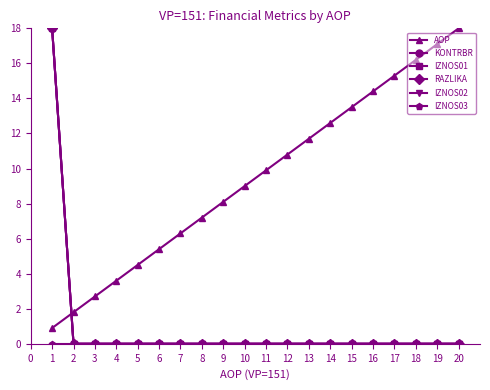

Is this an area chart (filled region under the line)?

No